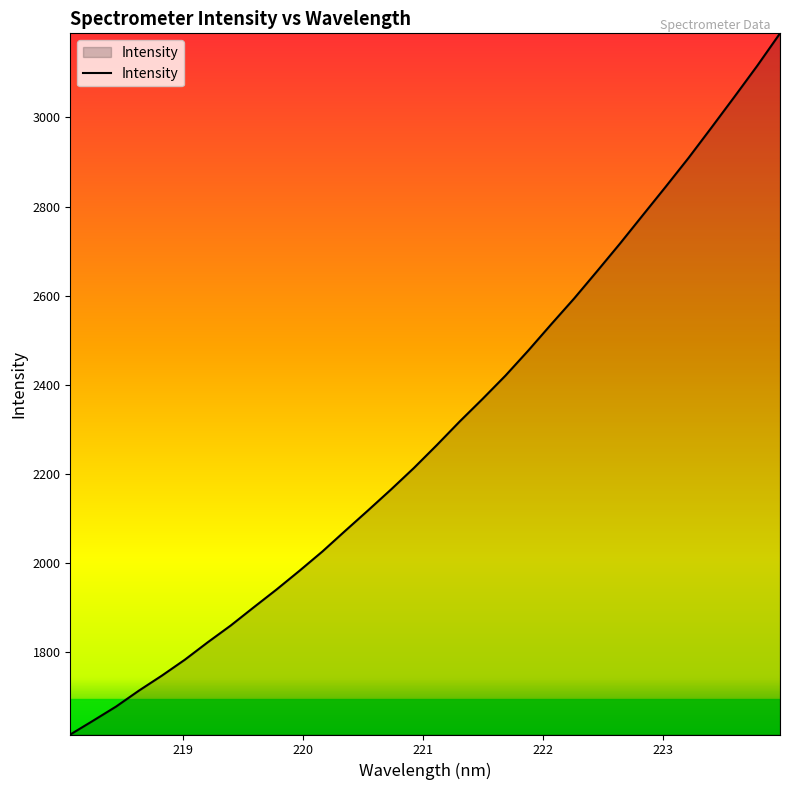

What is the difference between the maximum and minimum values?

1574.1